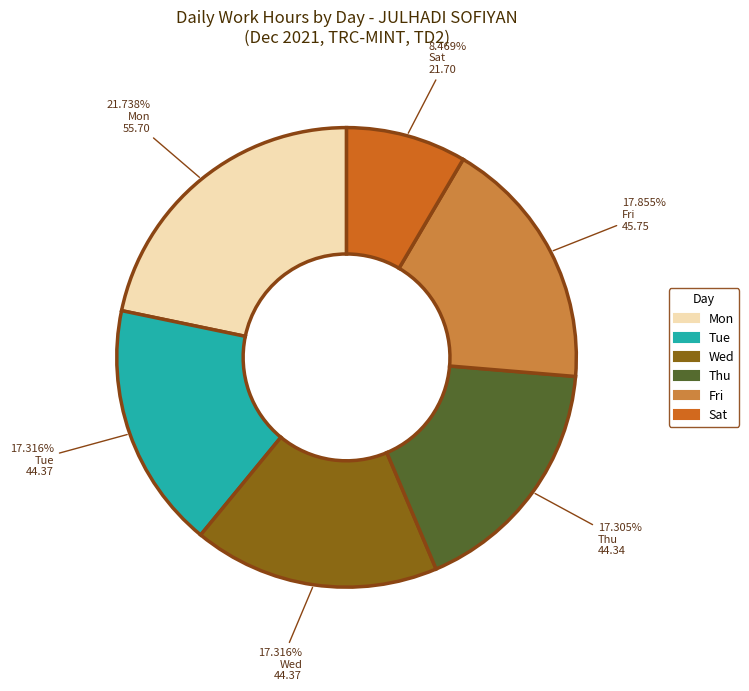

What percentage is NOT represented by Mon?

78.3%